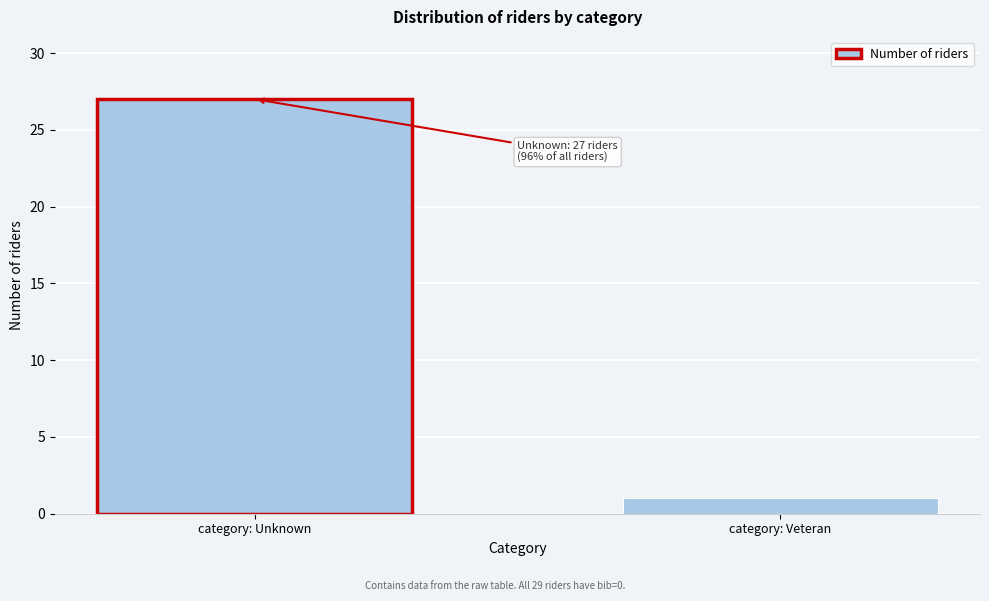

Reading left to right, transcribe all the data shown in this chart.

27	1